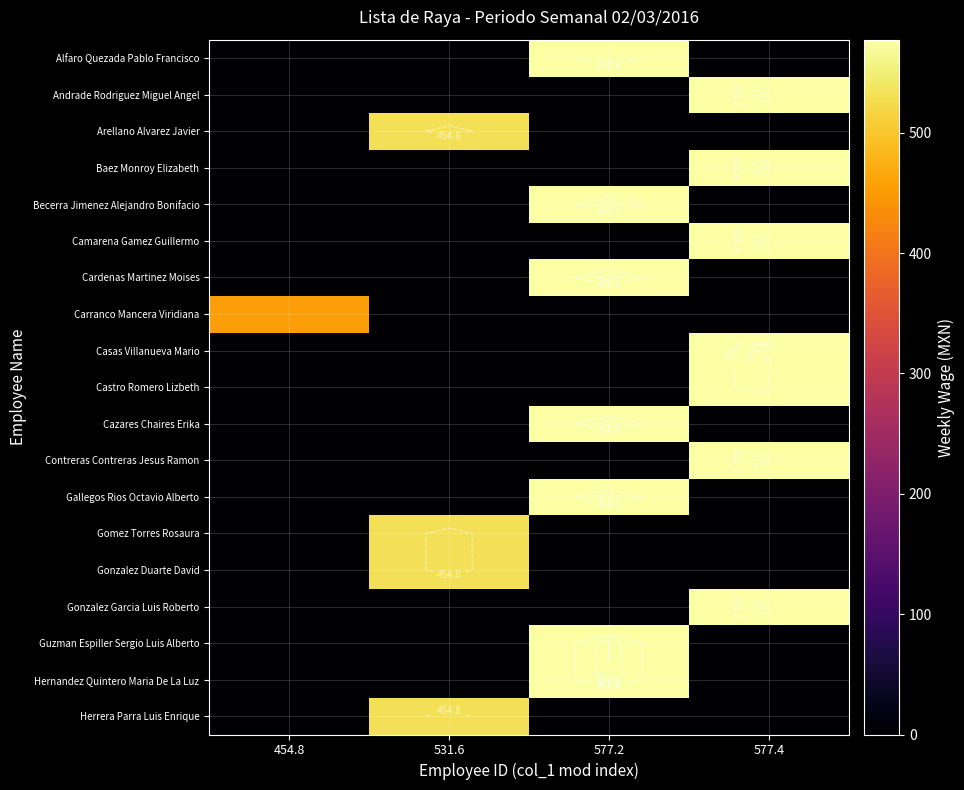

The Cardenas Martinez Moises series shows 577.2 at 577.2. True or false?

True